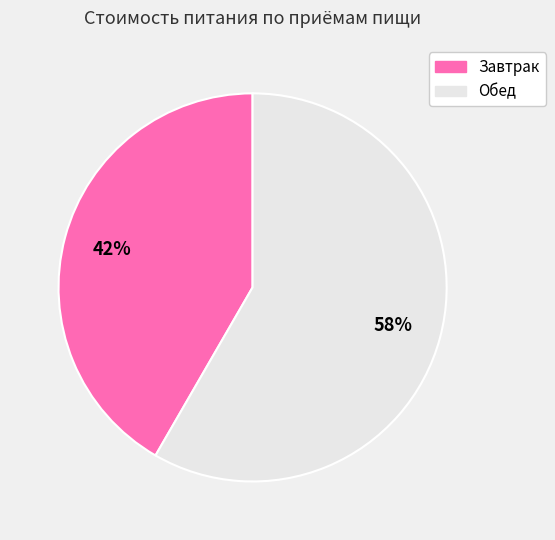

Does any single category account for the majority?

Yes